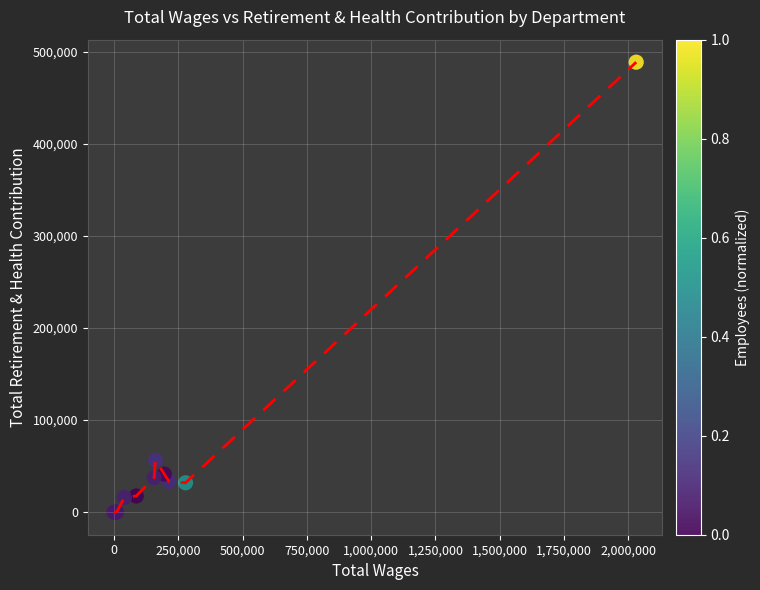

What is the maximum value shown in the chart?

488585